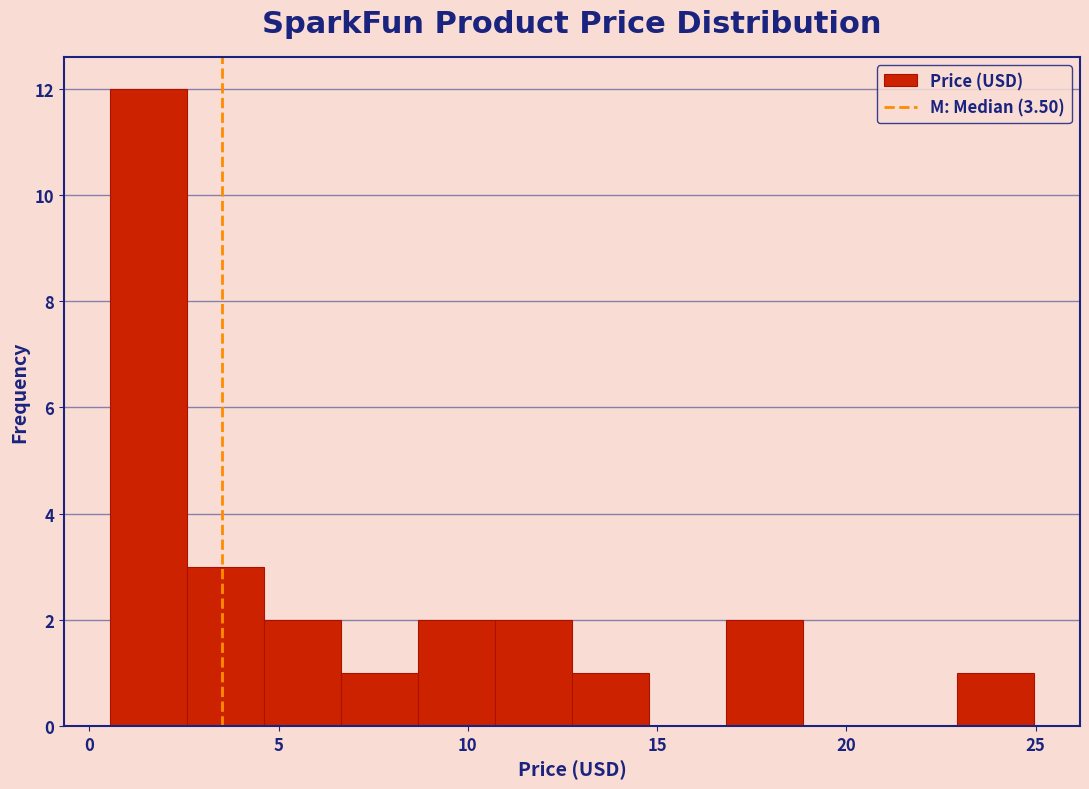

Reading left to right, transcribe this chart: for each bar, give the range it covers on the x-axis and its height. Neither the bar edges nor the heights are printed on the chart, so give them approximately, as read against the axes.

0.5 to 2.5: 12
2.5 to 4.5: 3
4.5 to 6.5: 2
6.5 to 8.5: 1
8.5 to 10.5: 2
10.5 to 13.0: 2
13.0 to 15.0: 1
15.0 to 17.0: 0
17.0 to 19.0: 2
19.0 to 21.0: 0
21.0 to 23.0: 0
23.0 to 25.0: 1